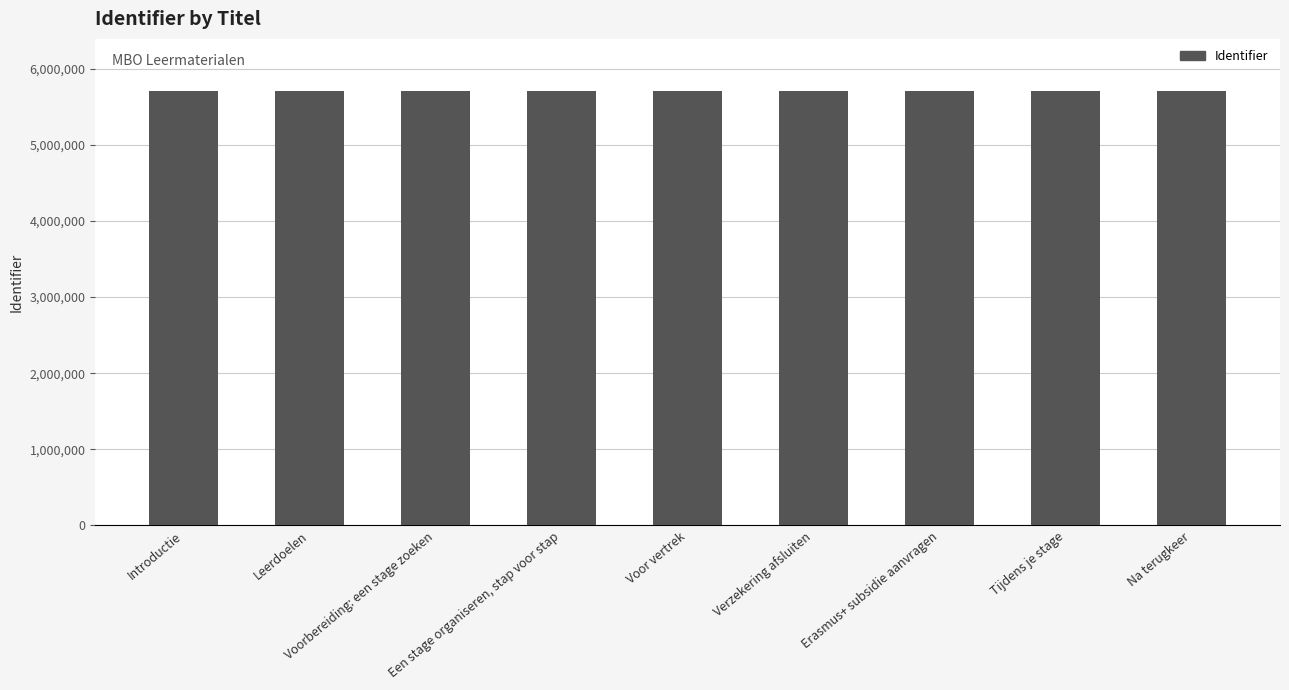

True or false: the data shows 8863175 at Introductie.

False